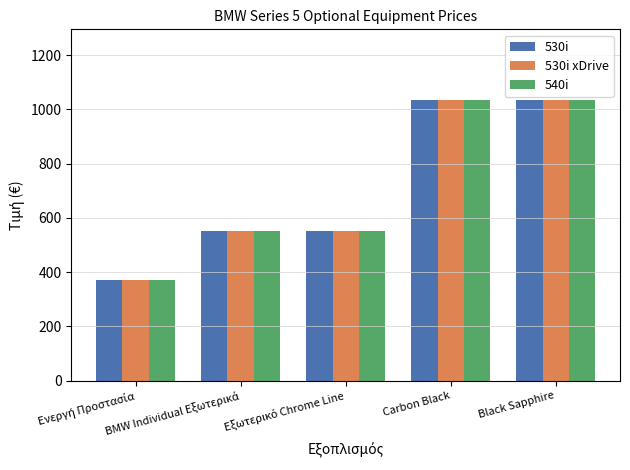

What is the highest value of the 530i series?

1036.5